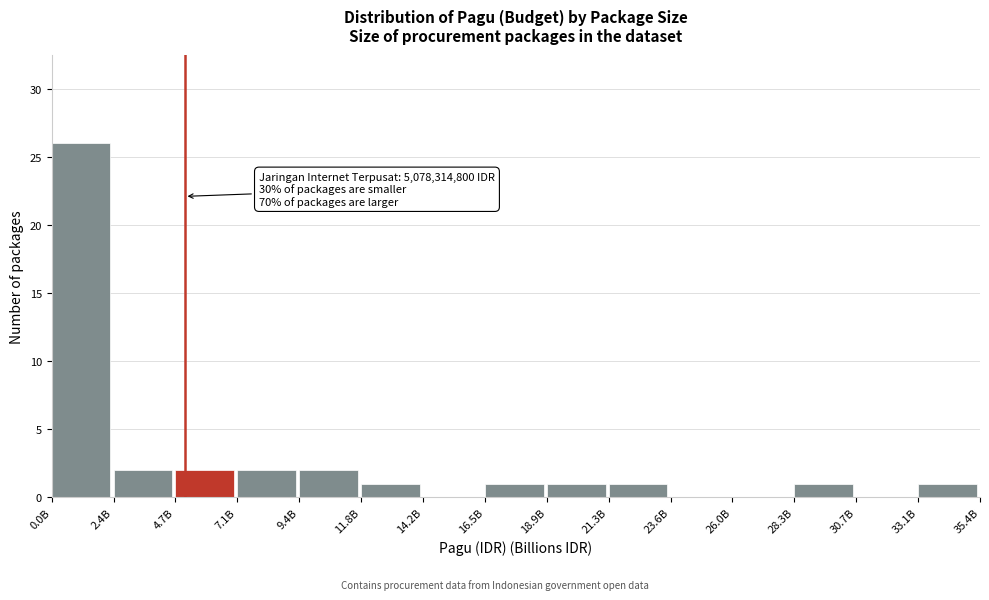

Reading right to left, list all the values displayed in this chart.

33.1B=1	30.7B=0	28.3B=1	26.0B=0	23.6B=0	21.3B=1	18.9B=1	16.5B=1	14.2B=0	11.8B=1	9.4B=2	7.1B=2	4.7B=2	2.4B=2	0.0B=26